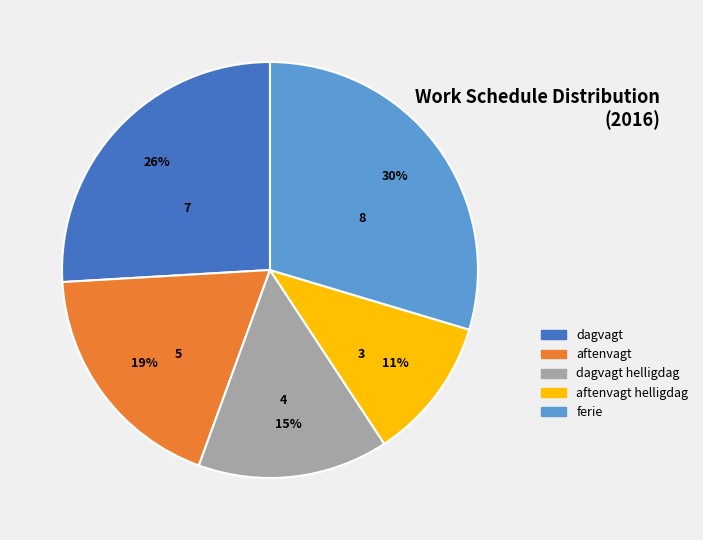

To the nearest percent, what is the average slice percentage?

20%